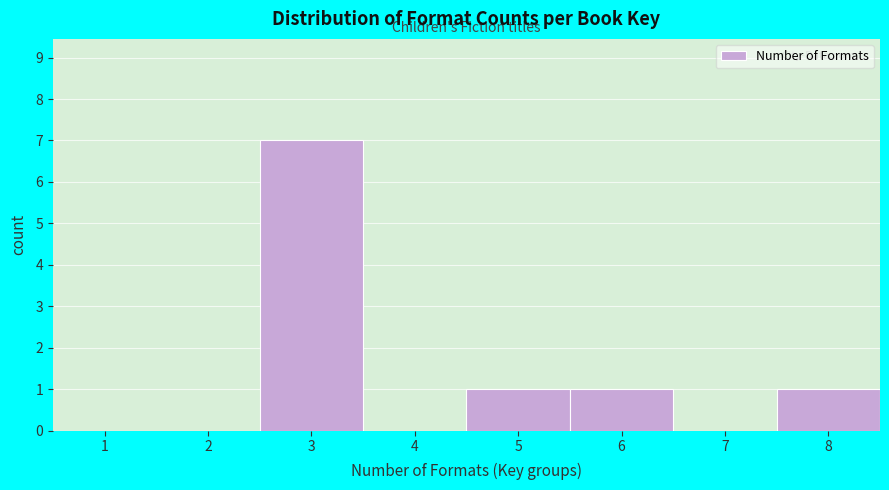

Reading right to left, list all the values displayed in this chart.

8=1	7=0	6=1	5=1	4=0	3=7	2=0	1=0